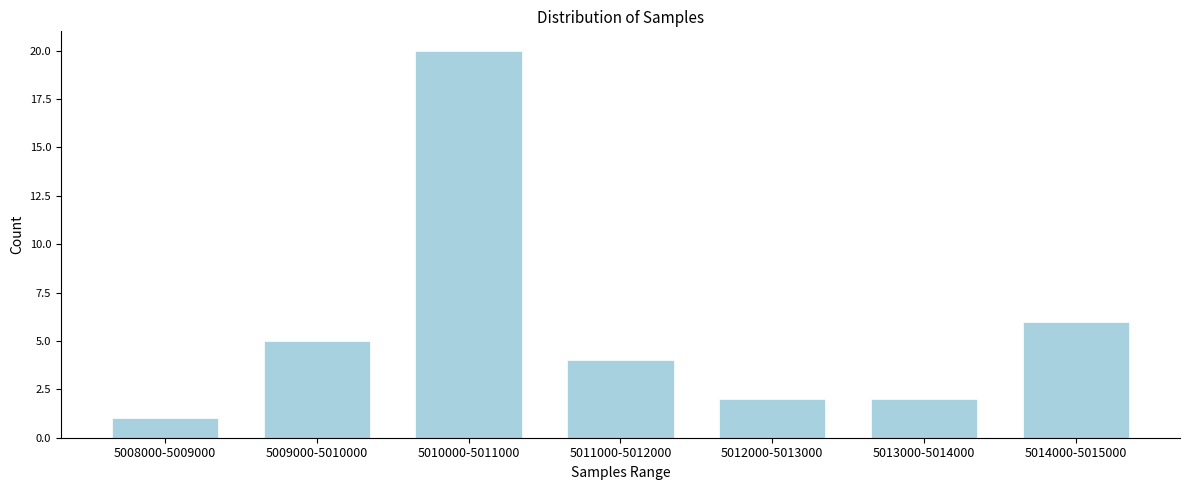

Reading right to left, extract all data points from this chart.

6	2	2	4	20	5	1